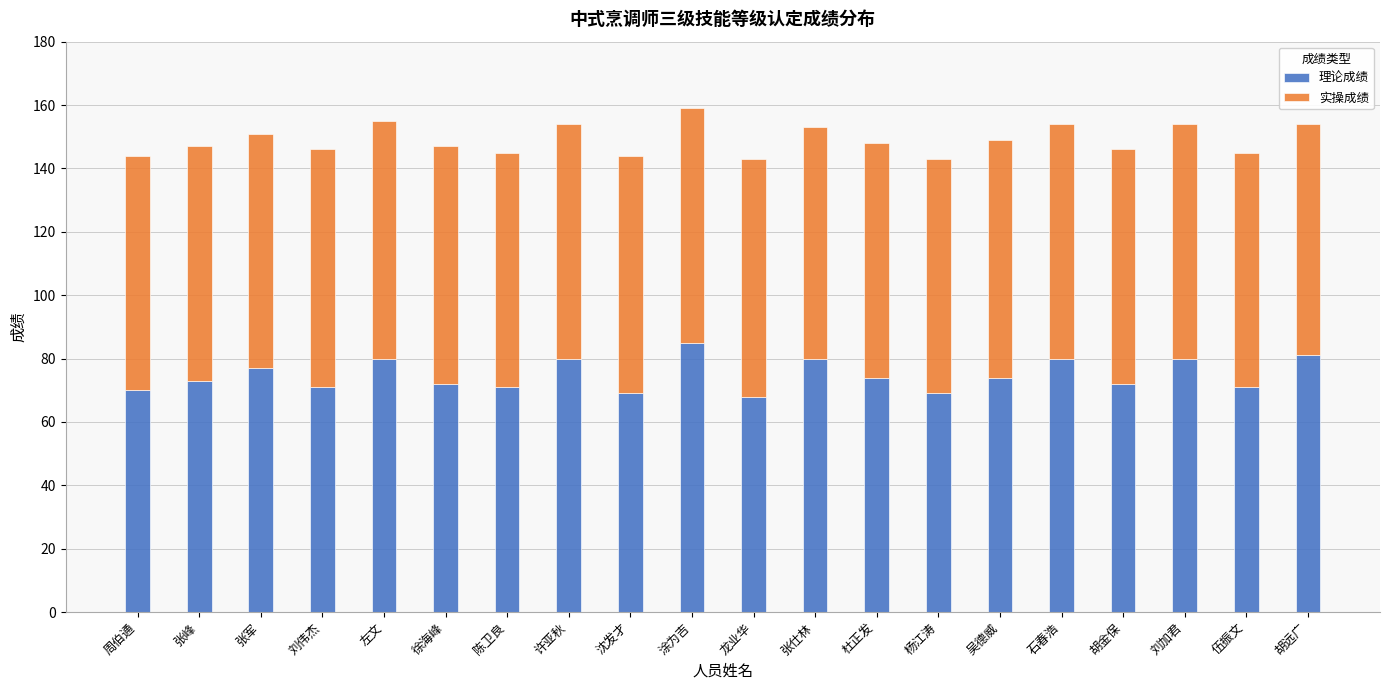

What is the maximum value for 理论成绩?

85